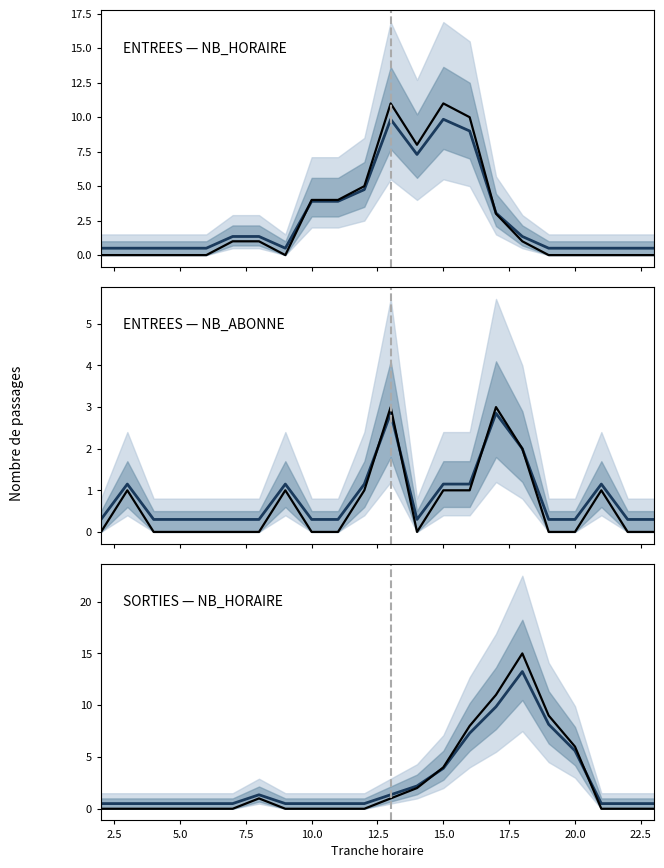

Which series ends up on top after the final intersection of ENTREES_NB_ABONNE and SORTIES_NB_HORAIRE (smooth)?

SORTIES_NB_HORAIRE (smooth)